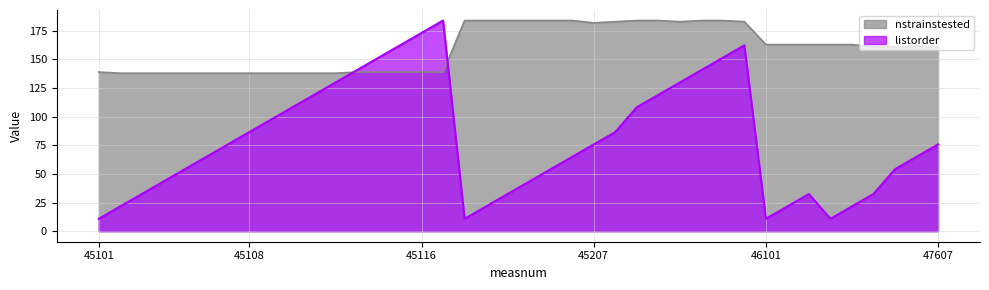

What is the maximum value for nstrainstested?

184.0